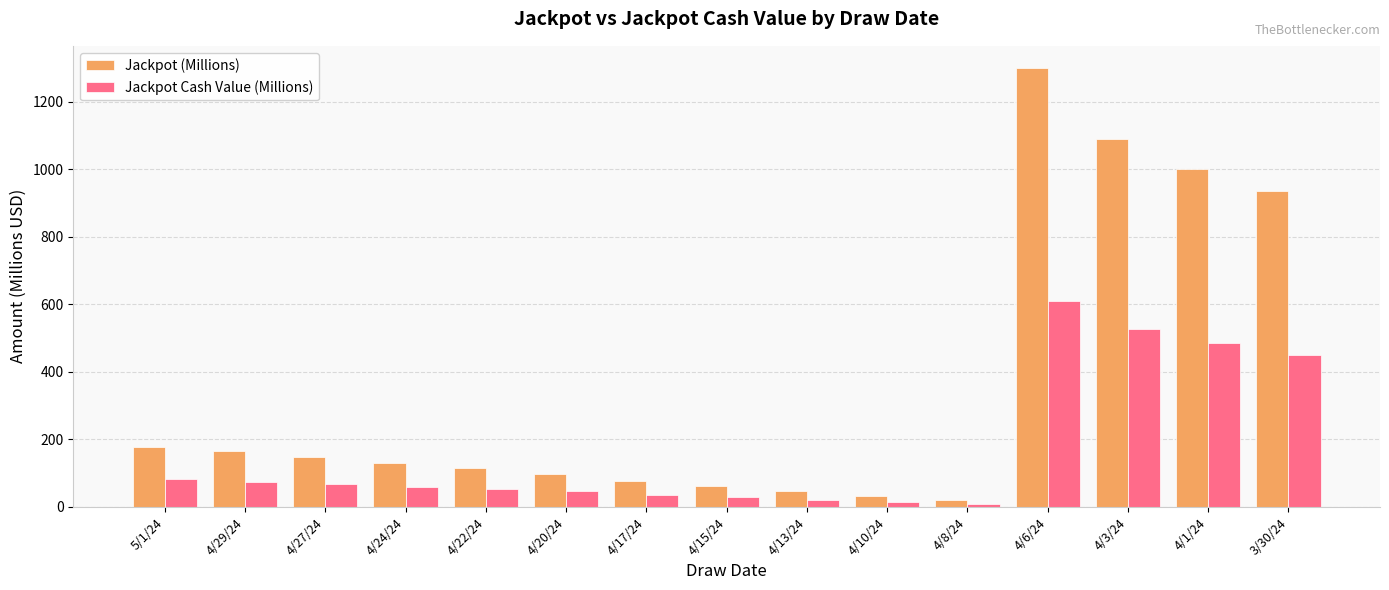

Between 4/20/24 and 4/10/24, which series saw the biggest shift?

Jackpot (Millions)